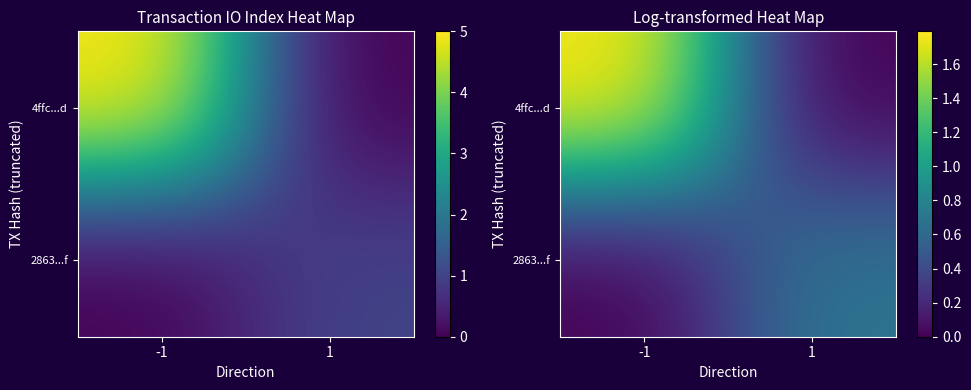

Which label corresponds to the smallest value in the chart?

1